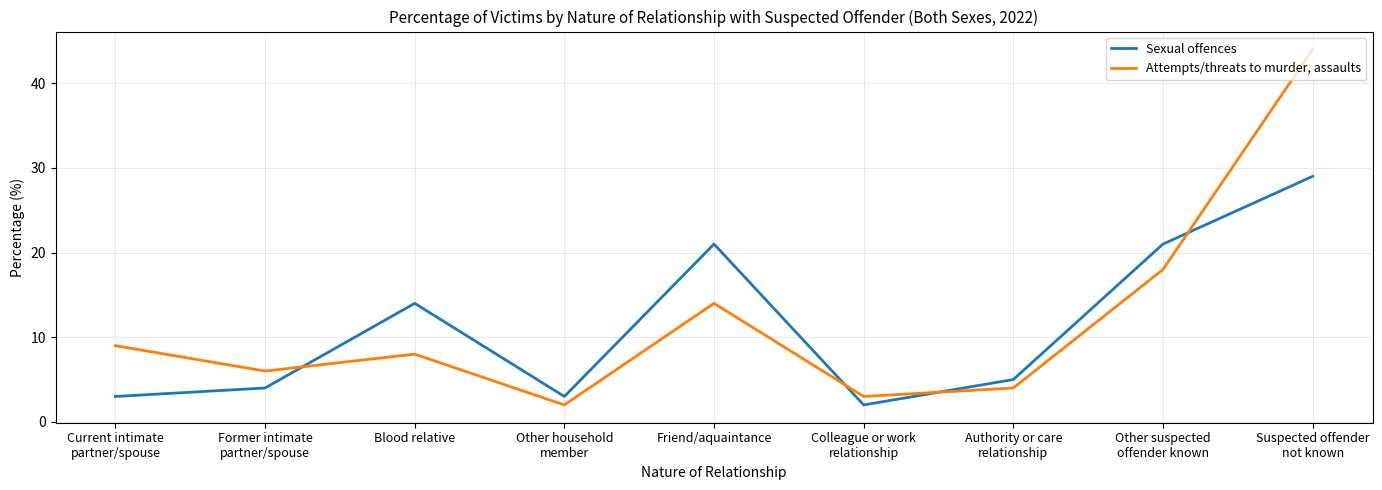

Is it true that Attempts/threats to murder, assaults equals 6 at Former intimate
partner/spouse?

True